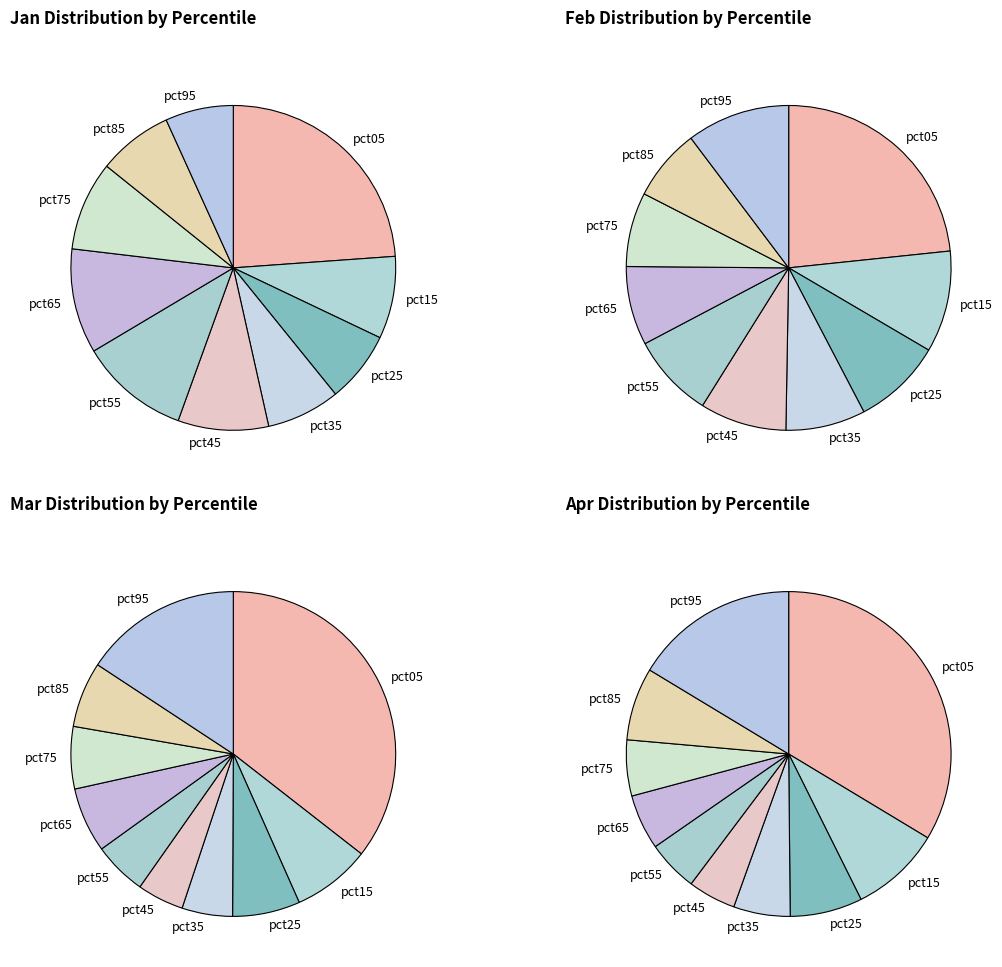

To the nearest percent, what portion does pct45 represent?

9%